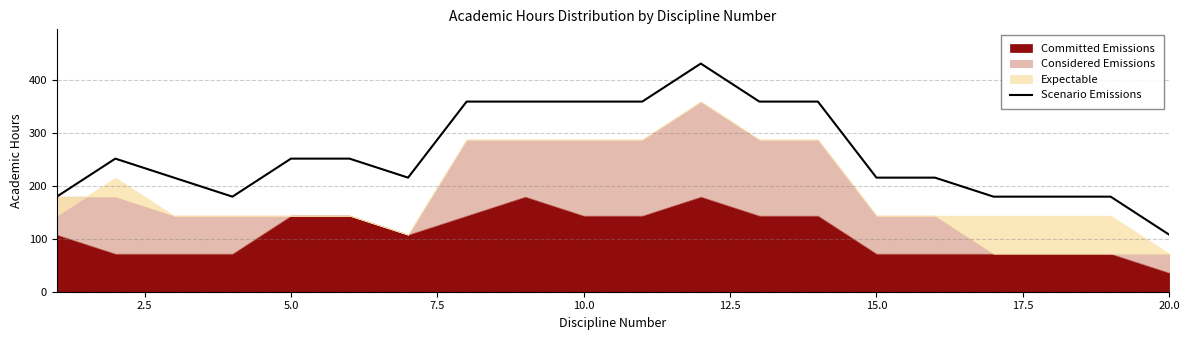

Reading right to left, list all the values displayed in this chart.

108	180	180	180	216	216	360	360	432	360	360	360	360	216	252	252	180	216	252	180